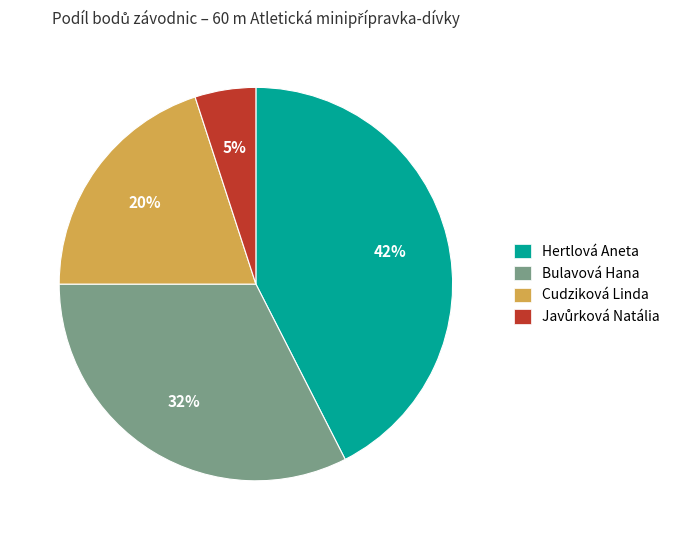

To the nearest percent, what is the average slice percentage?

25%